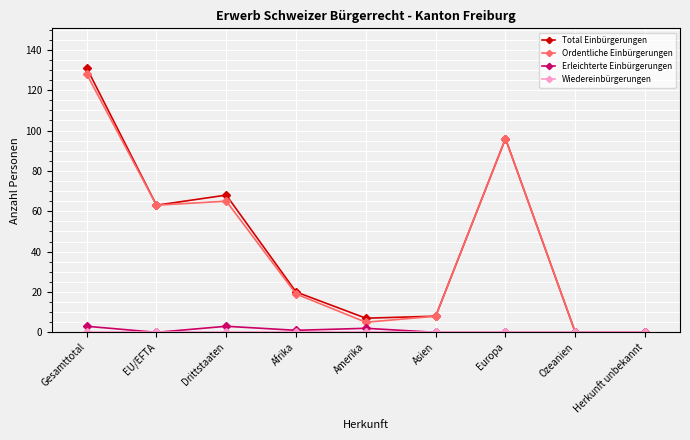

What is the maximum value for Total Einbürgerungen?

131